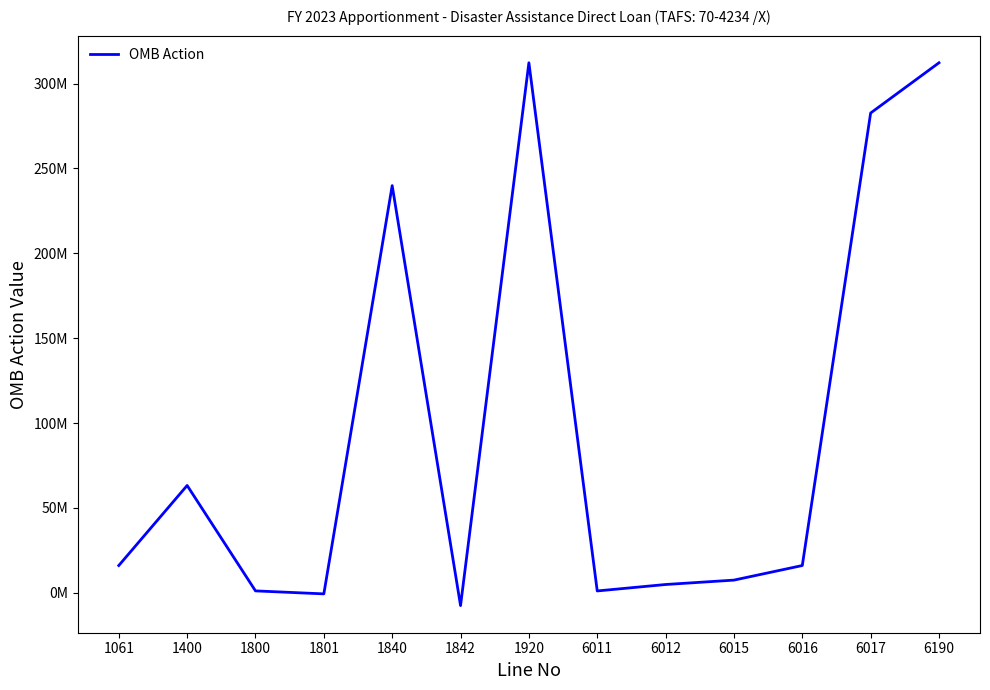

Does the chart have visible grid lines?

No